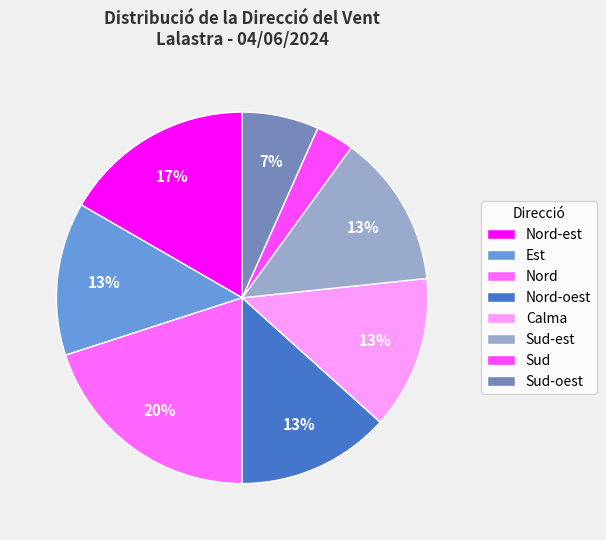

Count the number of slices in the pie.

8